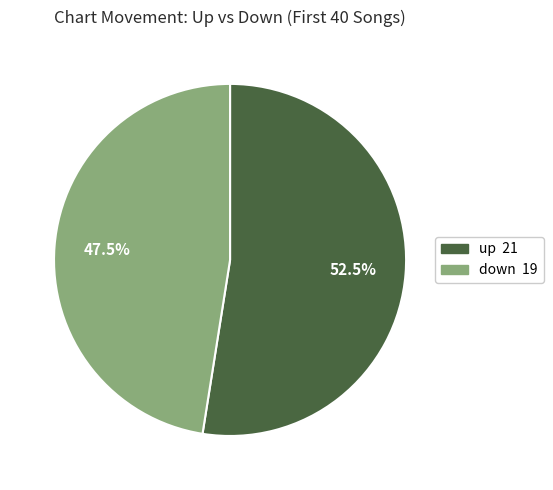

What portion of the pie excludes down?

52.5%